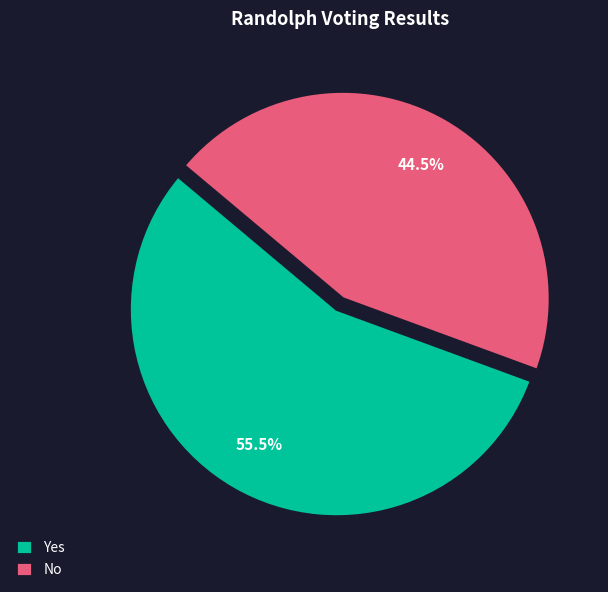

To the nearest percent, what is the average slice percentage?

50%